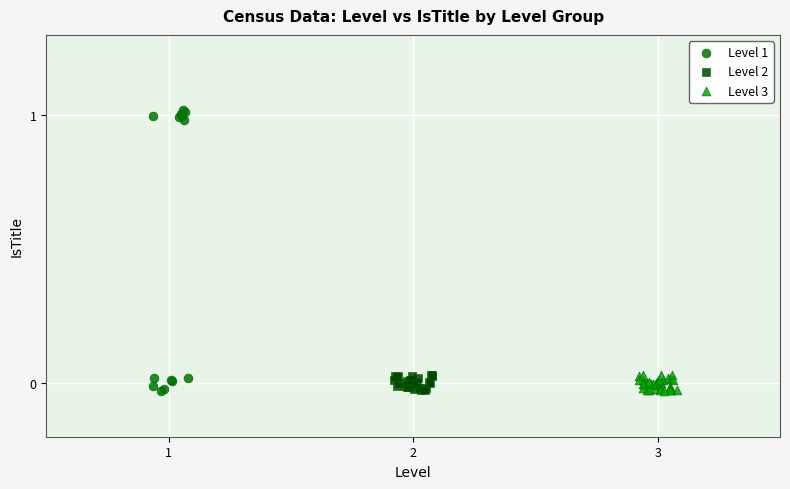

Which series contains the highest Y value?

Level 1